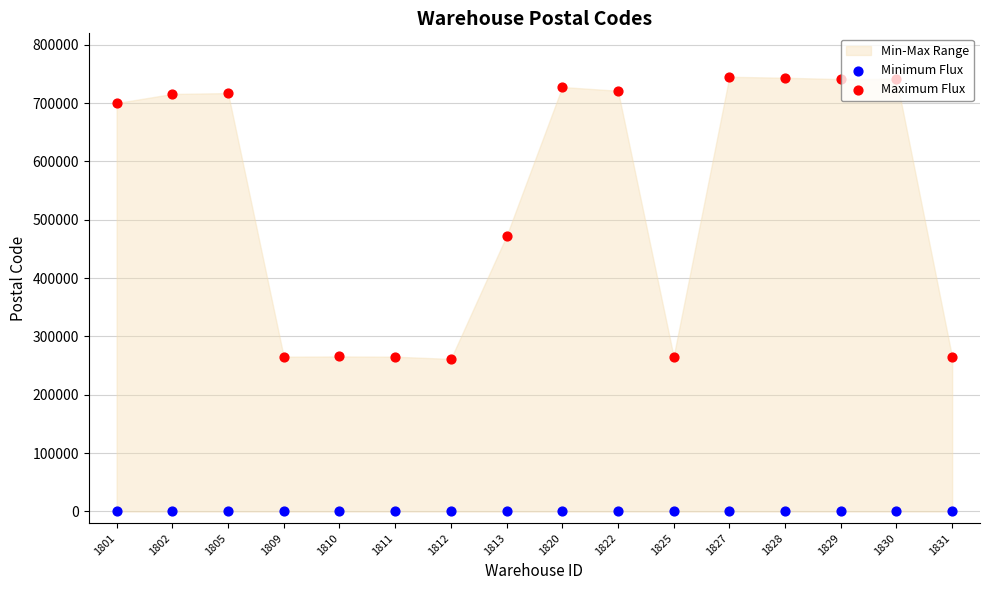

At which category is the sum across all series the highest?

1827